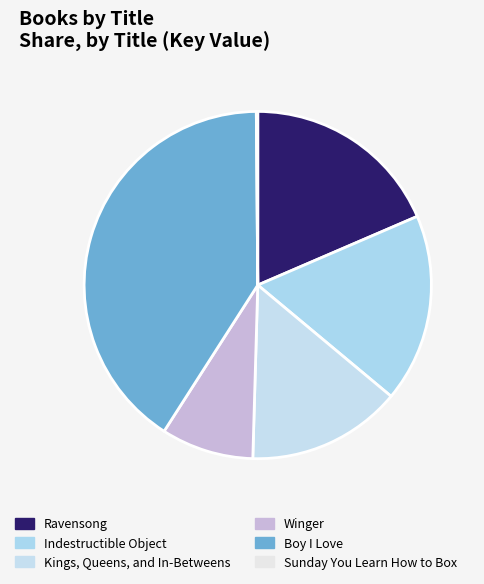

To the nearest percent, what portion does Winger represent?

9%